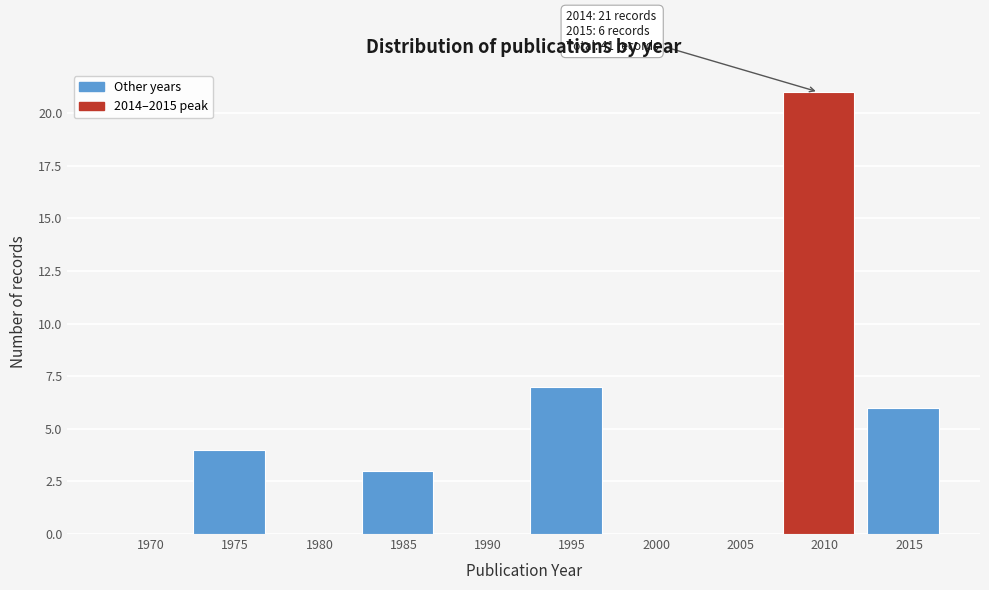

Reading left to right, transcribe all the data shown in this chart.

1970=0	1975=4	1980=0	1985=3	1990=0	1995=7	2000=0	2005=0	2010=21	2015=6